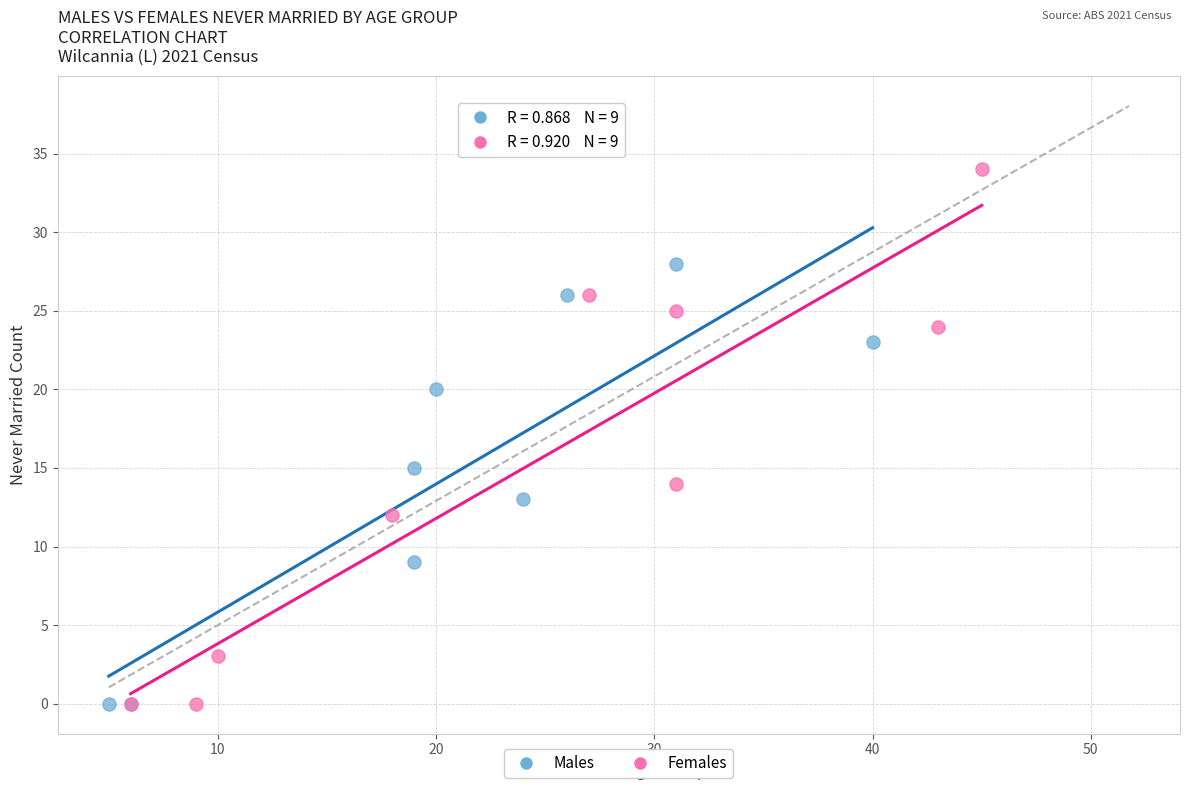

What are all the series names shown in the legend?

Males, Females